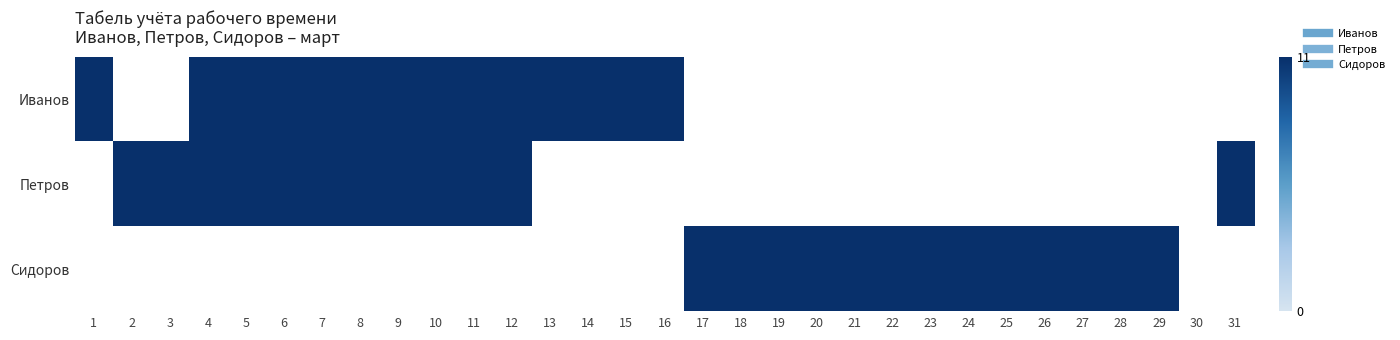

Which category has the highest value in the Сидоров series?

17